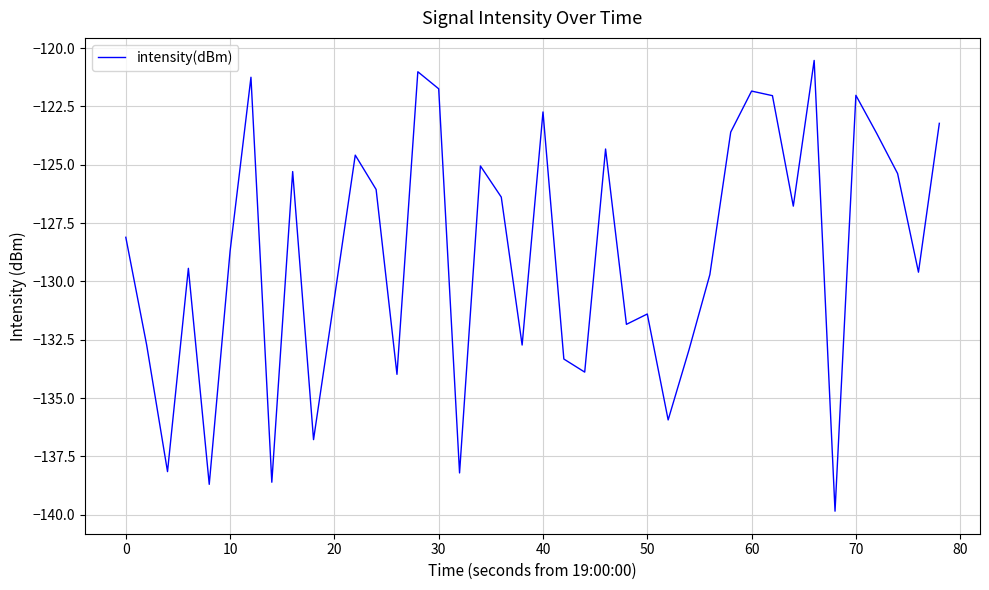

What is the greatest value displayed?

-120.5